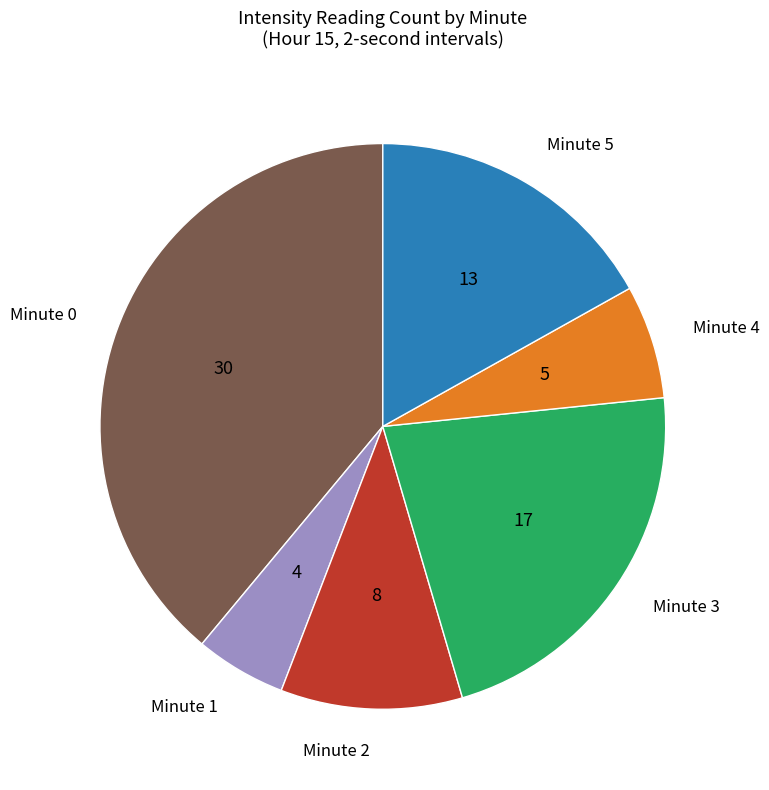

Is there any slice that represents more than half of the pie?

No